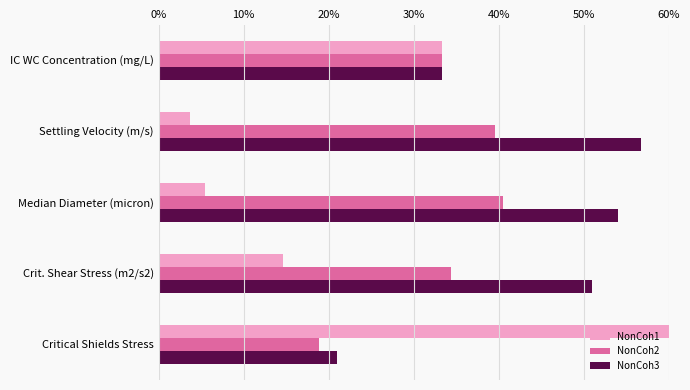

Is the value of NonCoh3 at Median Diameter (micron) greater than the value of NonCoh1 at Median Diameter (micron)?

Yes